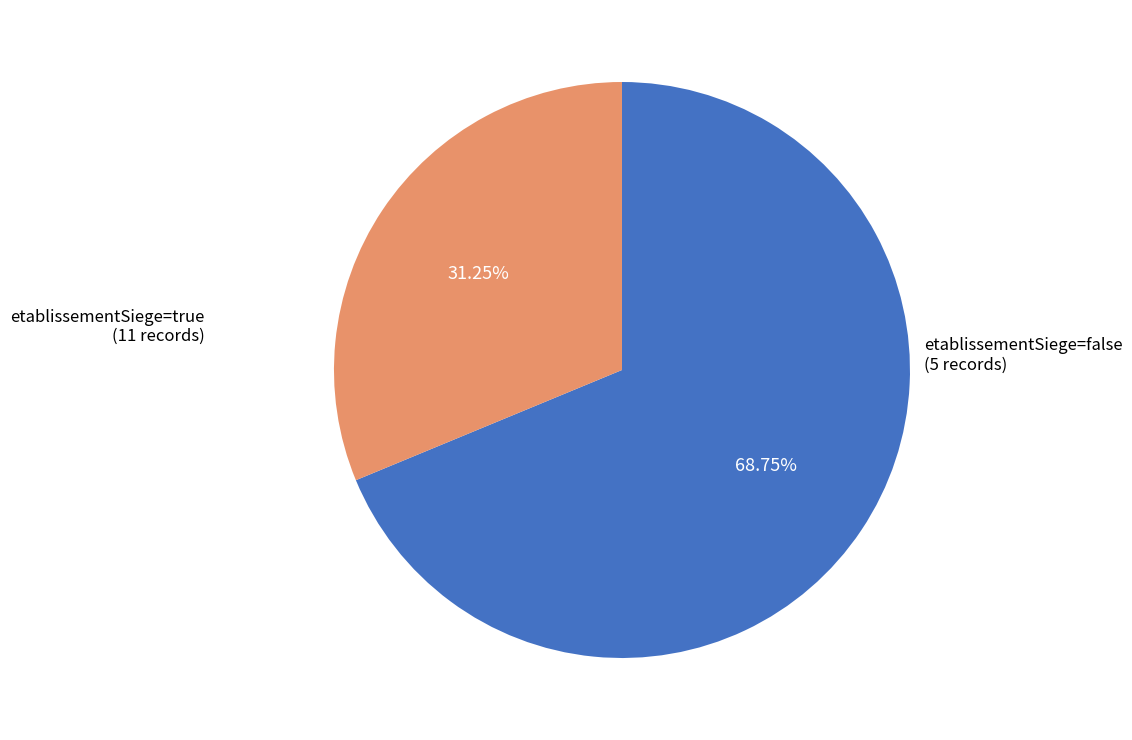

To the nearest percent, what portion does etablissementSiege=false represent?

31%